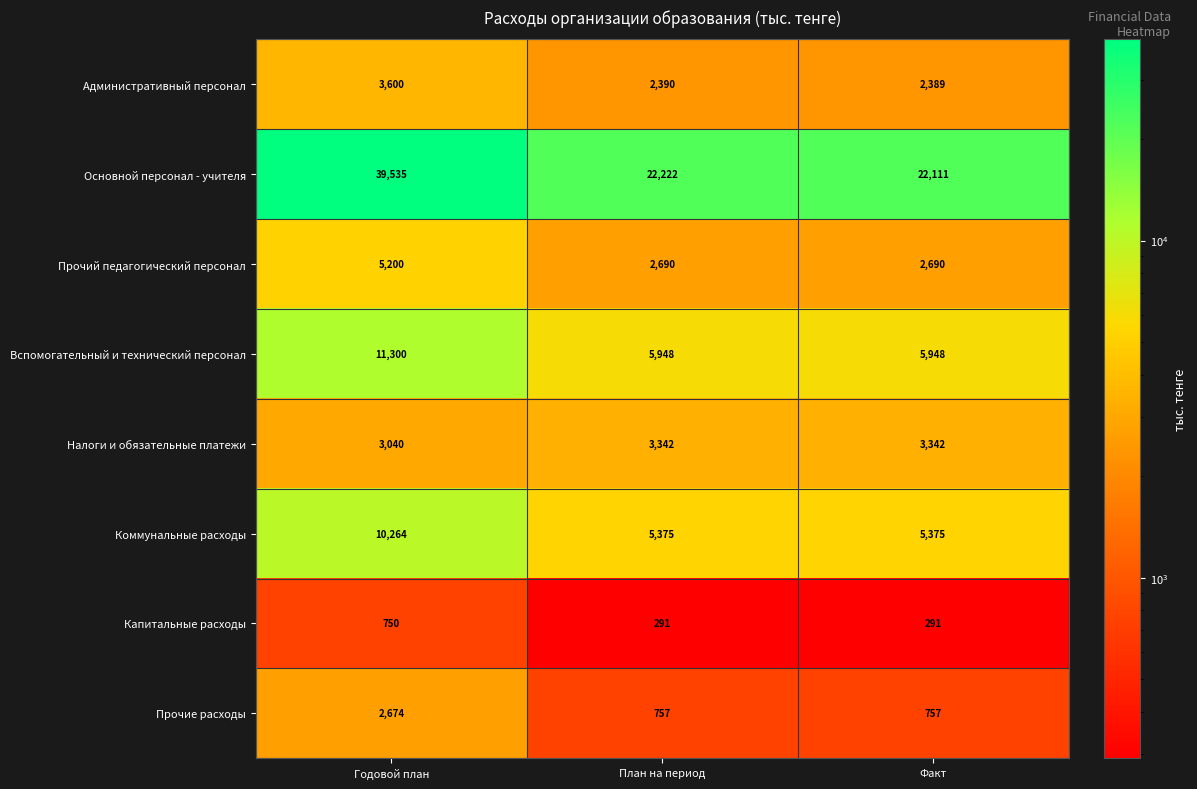

What is the sum of the Налоги и обязательные платежи values at План на период and Факт?

6684